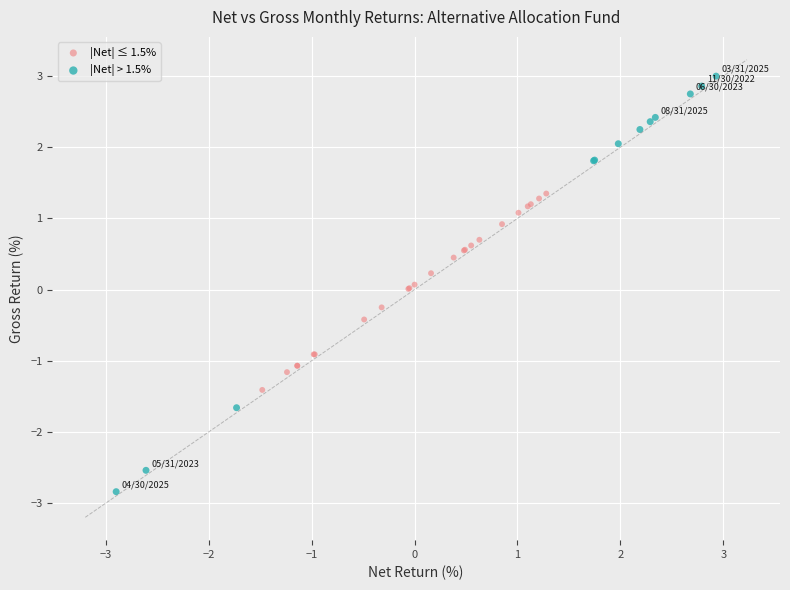

Which series has the widest spread of Y values?

|Net| > 1.5%